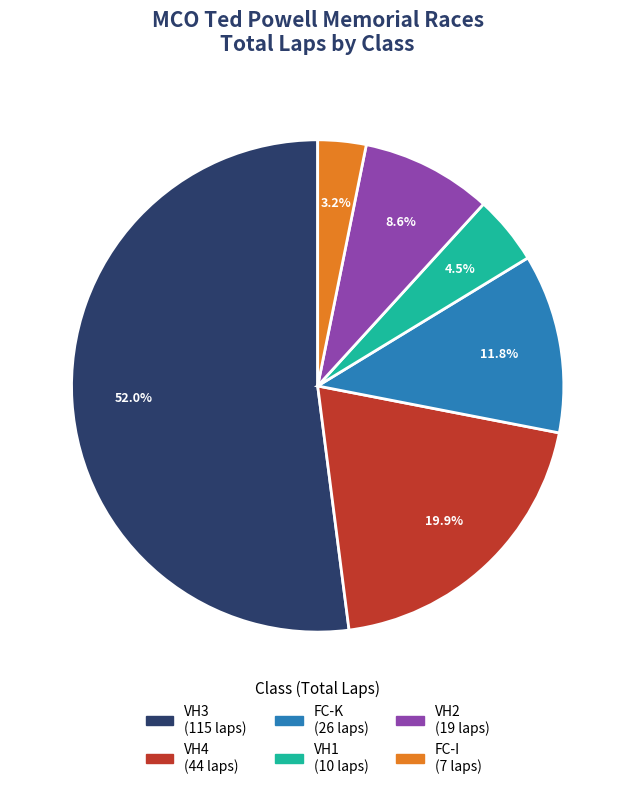

Is there a majority slice in this chart?

Yes